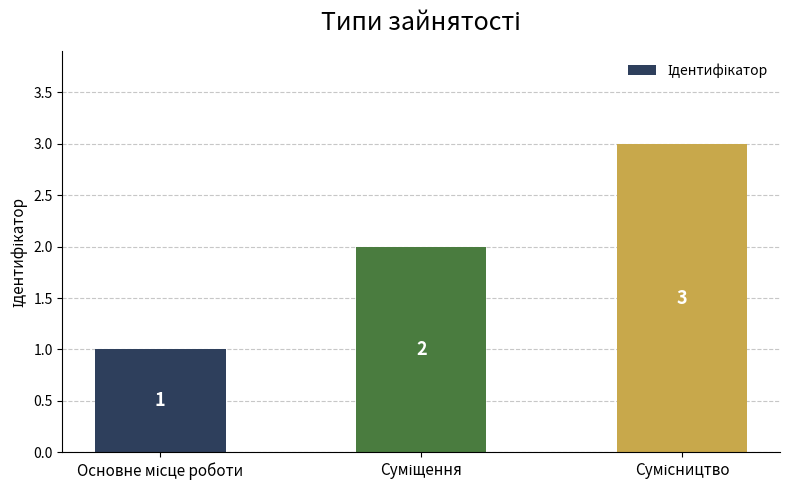

Does the chart contain stacked bars?

No